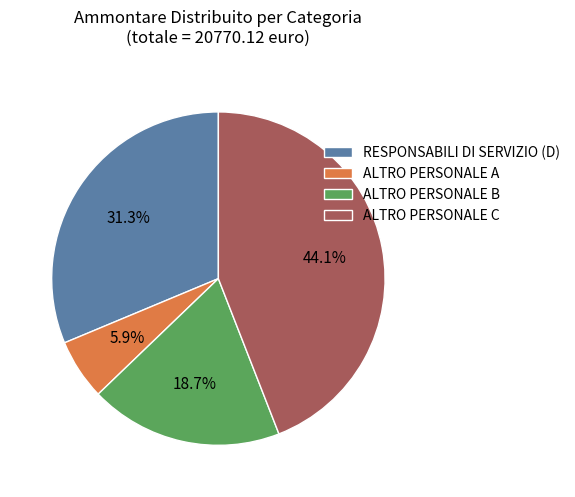

Rank the categories by value from lowest to highest.

ALTRO PERSONALE A, ALTRO PERSONALE B, RESPONSABILI DI SERVIZIO (D), ALTRO PERSONALE C